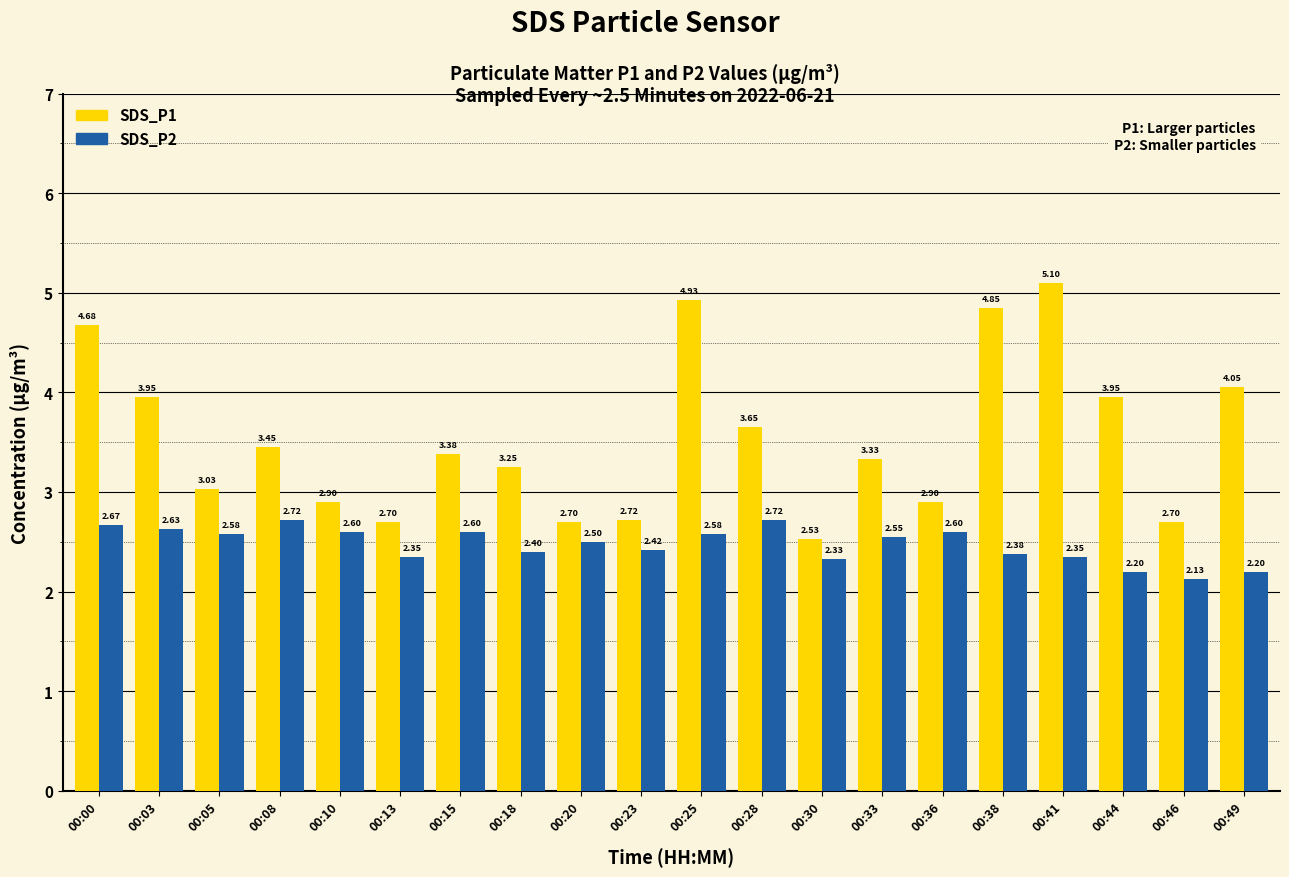

Count the number of data series in this chart.

2